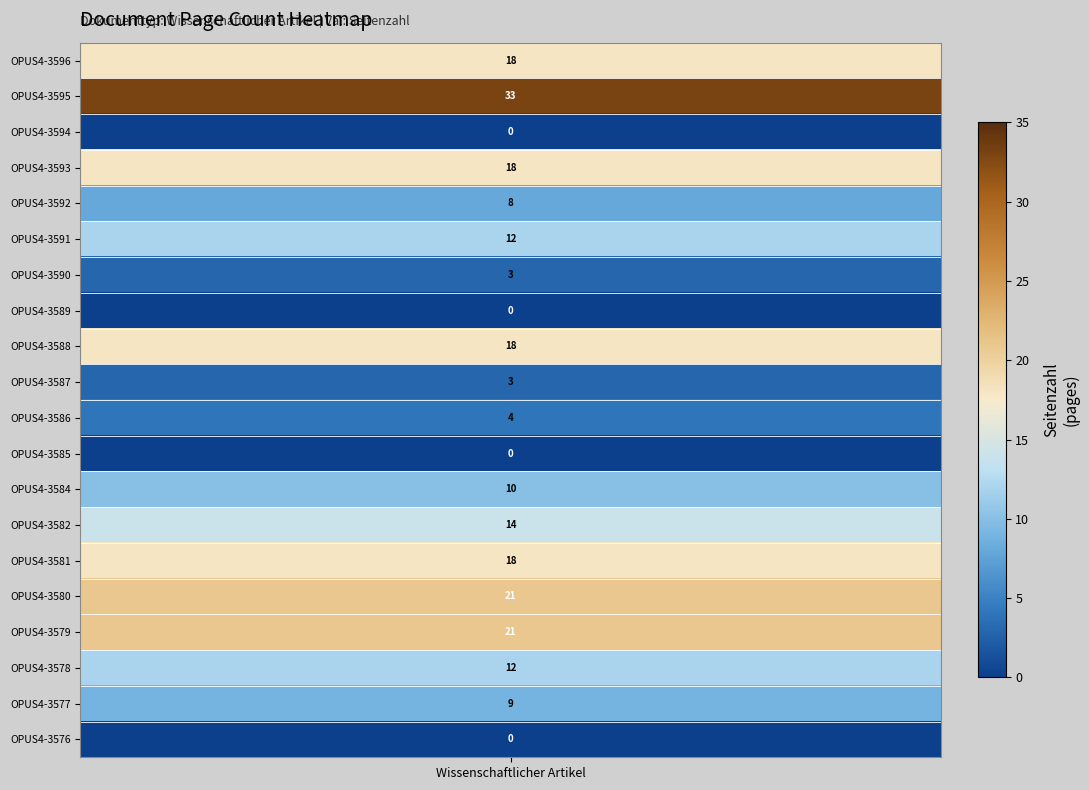

What is the greatest value displayed?

33